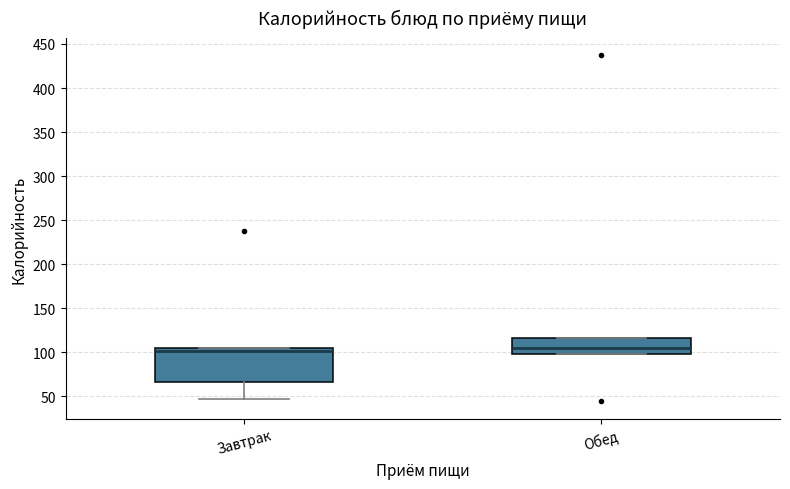

Where is the lower edge of the box for Завтрак on the y-axis? The values are not printed on the chart, so give them approximately, as read against the axis.

65